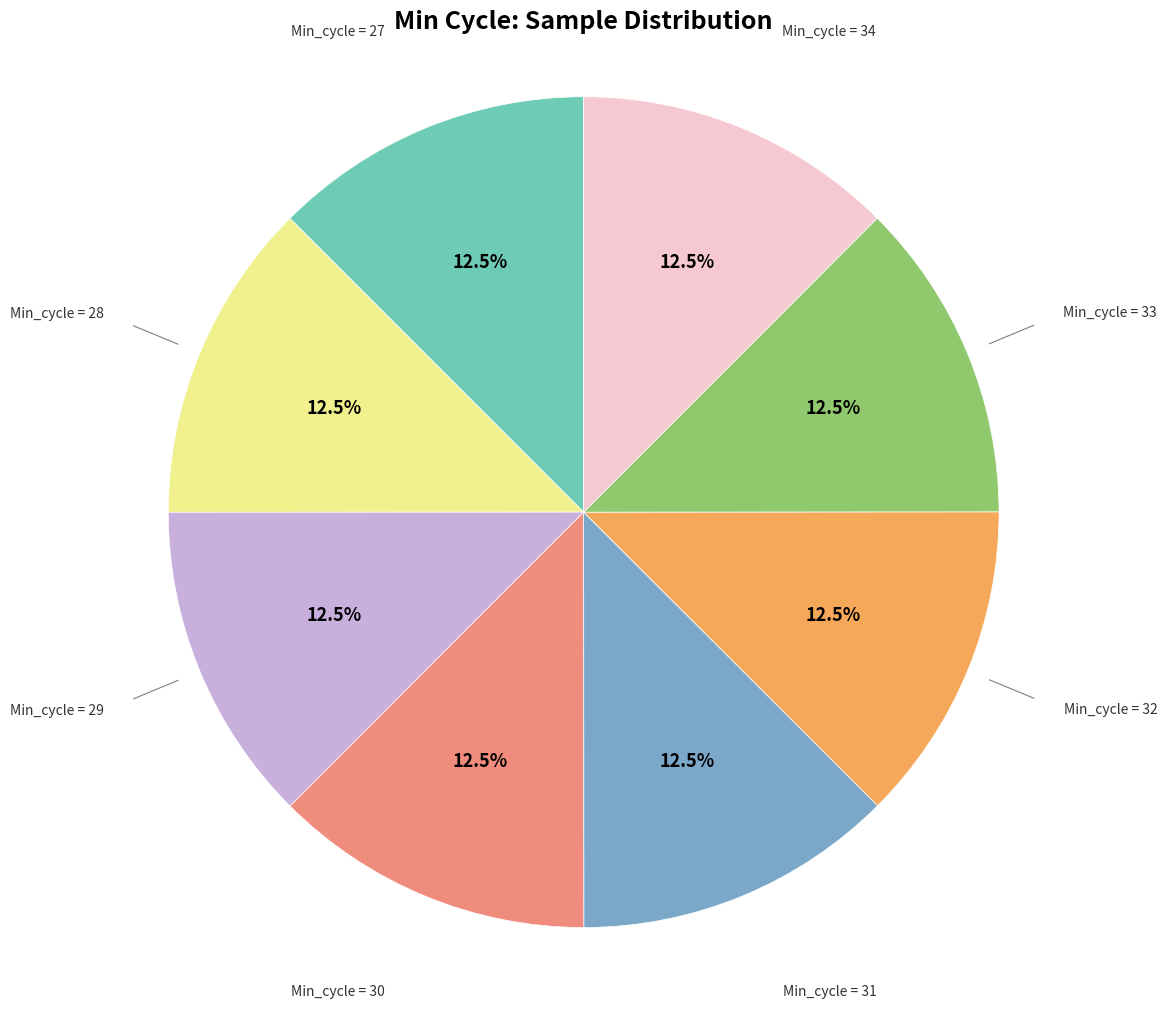

Is there a majority slice in this chart?

No